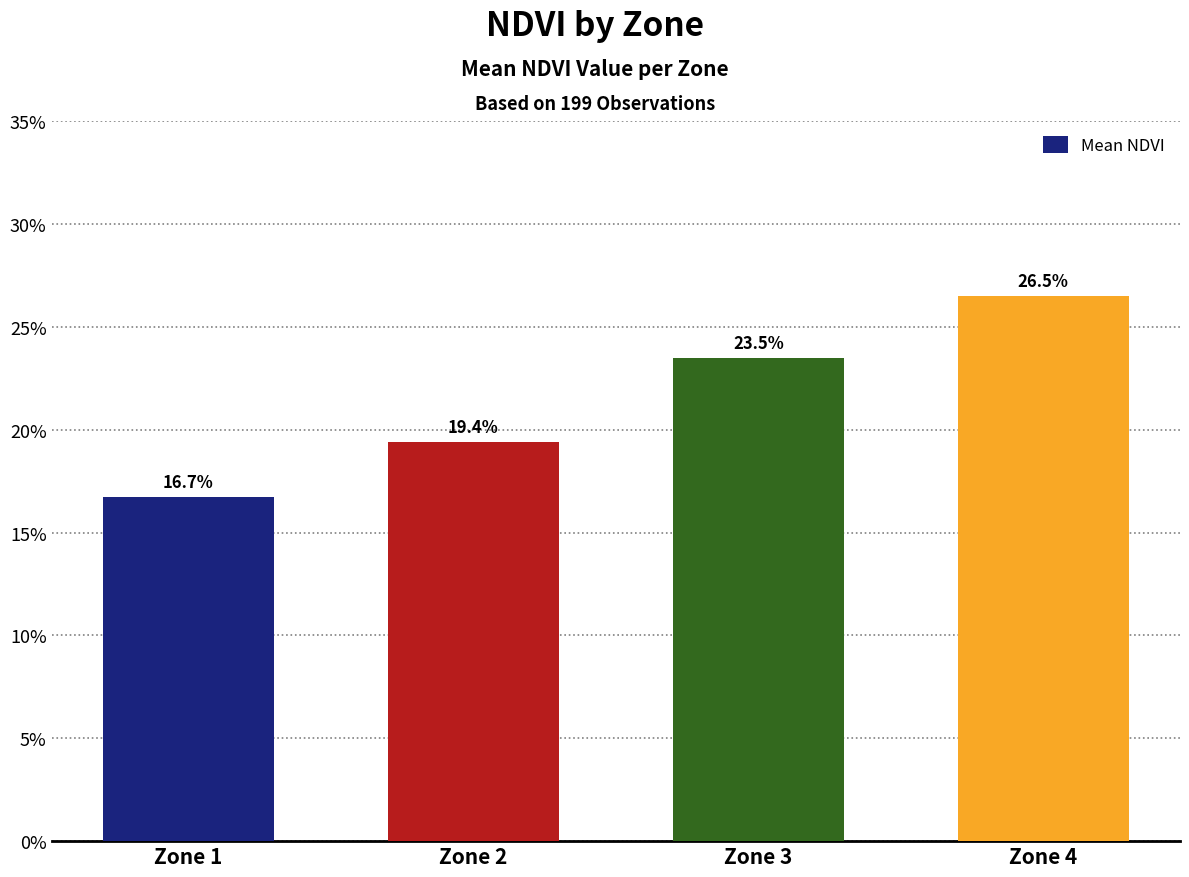

Count the number of data series in this chart.

1